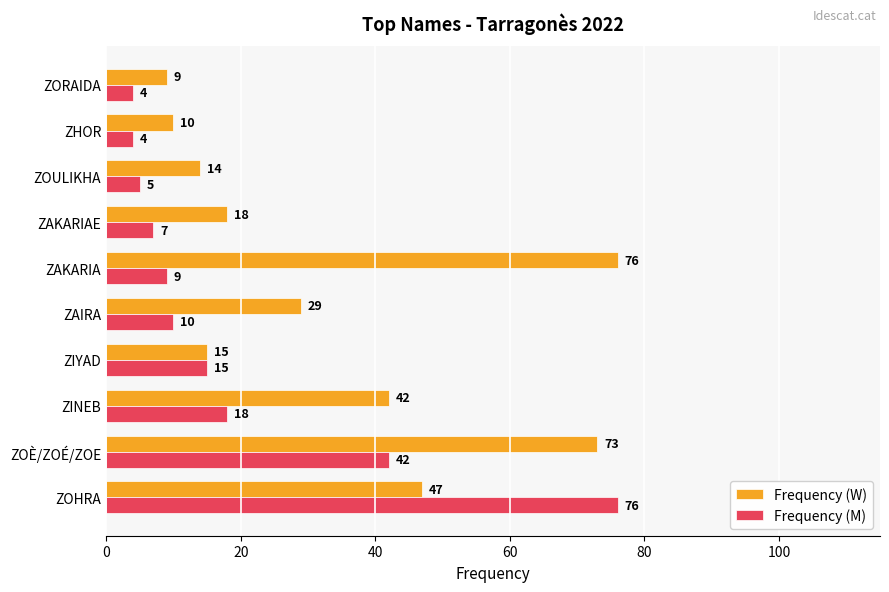

Between ZOÈ/ZOÉ/ZOE and ZINEB, which series saw the biggest shift?

Frequency (W)